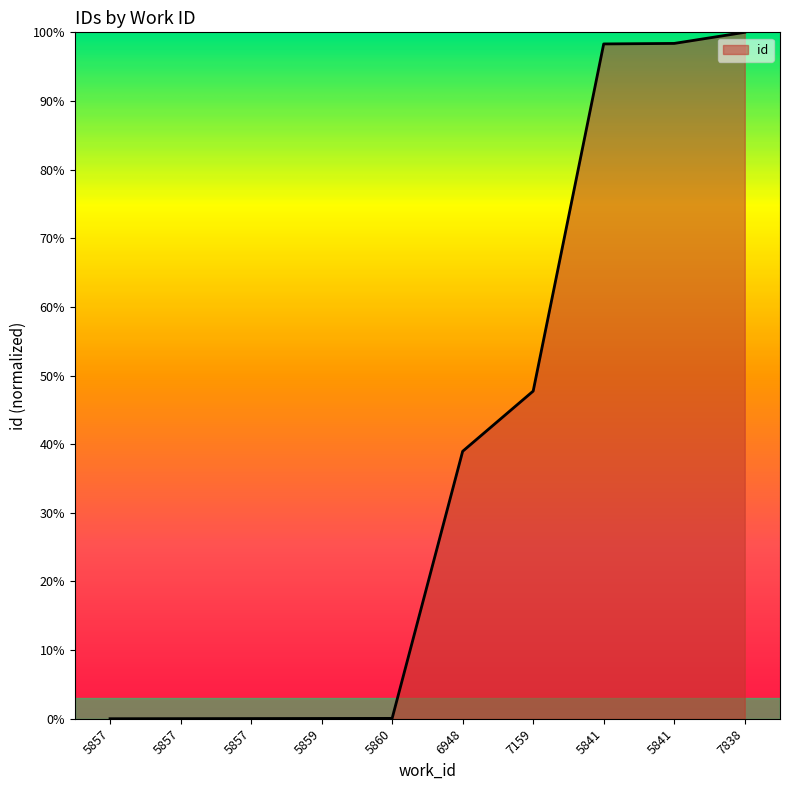

What is the label of the 9th point from the right?

5857